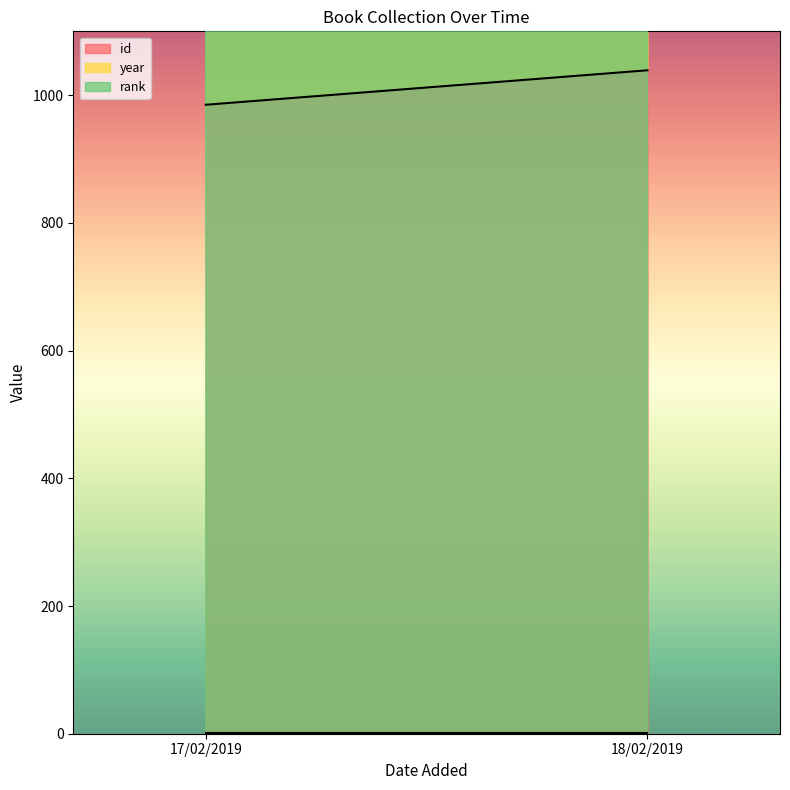

What is the approximate value of year at 17/02/2019?

1977